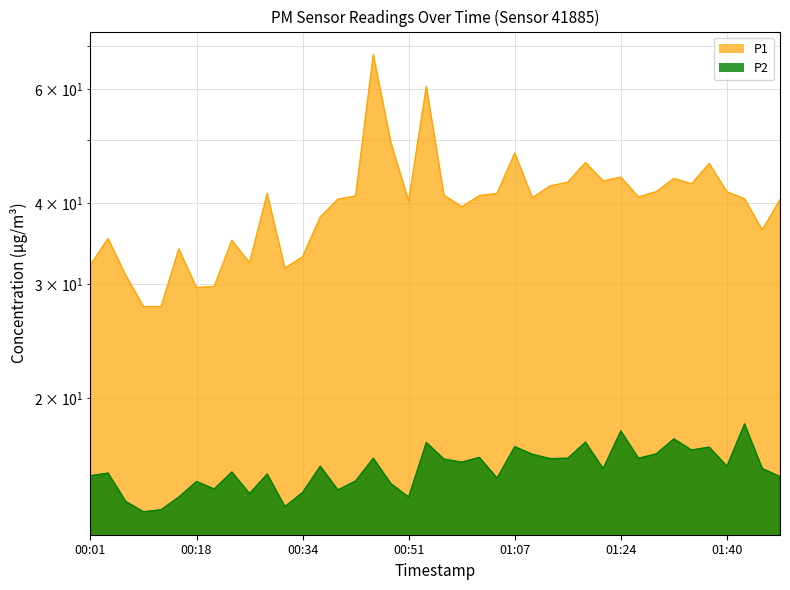

The P2 series shows 4.5 at 2022-11-15T01:29:35. True or false?

False